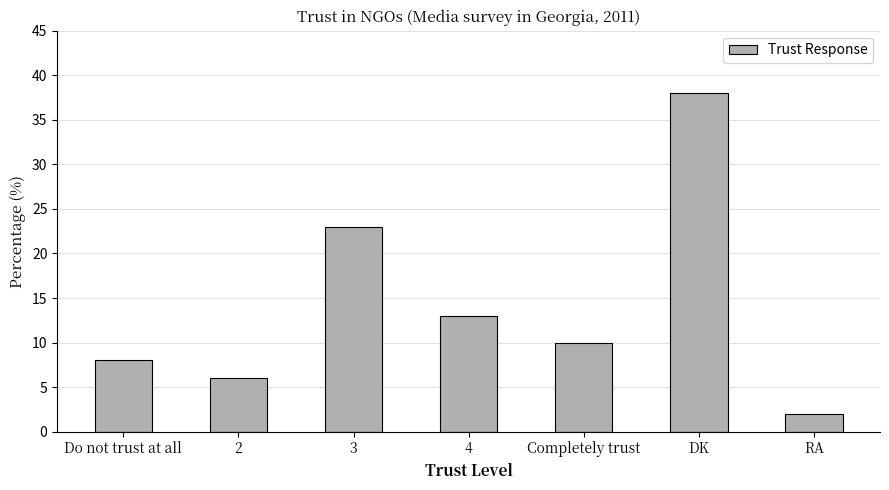

The value at Do not trust at all is 11. True or false?

False